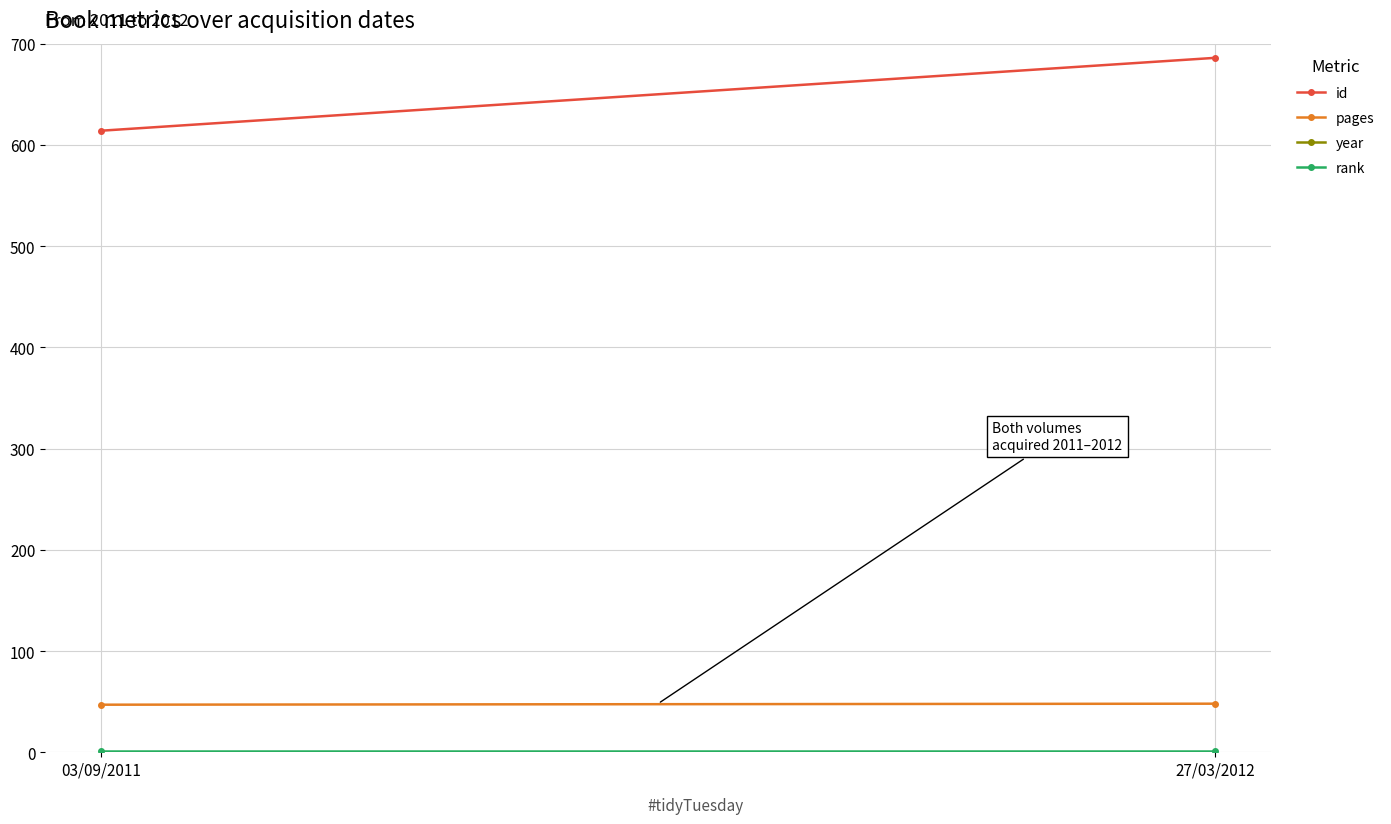

The value of year at 27/03/2012 is 1387. True or false?

False